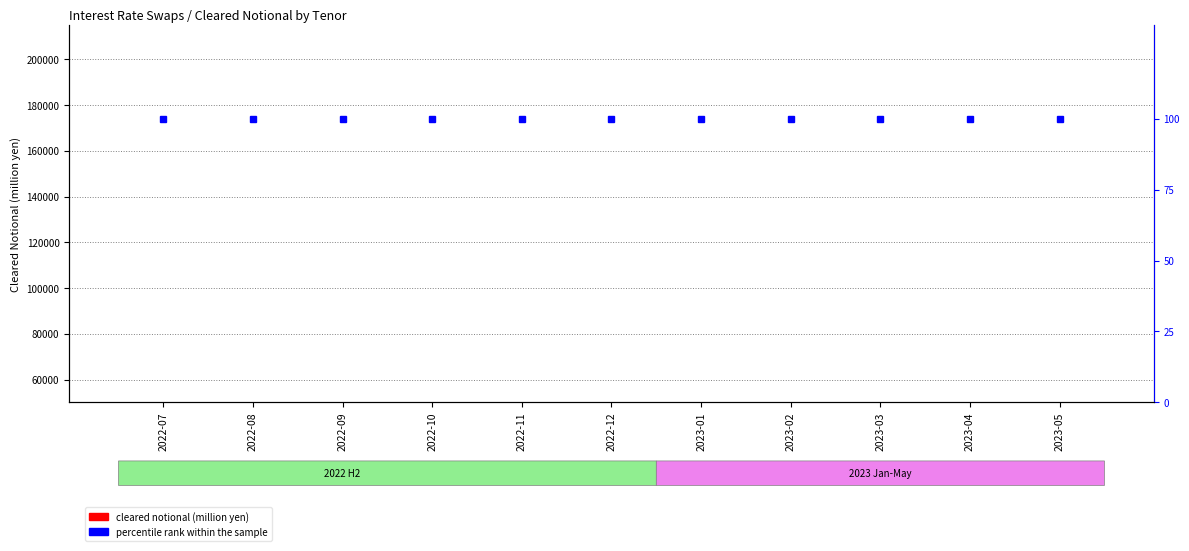

What is the sum of the percentile rank within the sample values at 2023-05 and 2023-01?

200.0